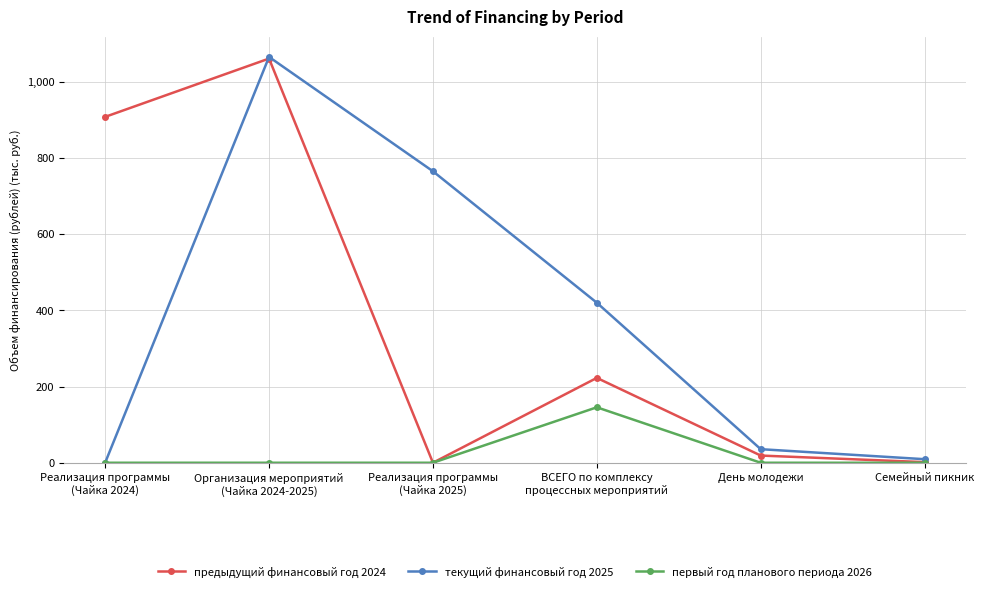

Which series has the largest total across all categories?

текущий финансовый год 2025